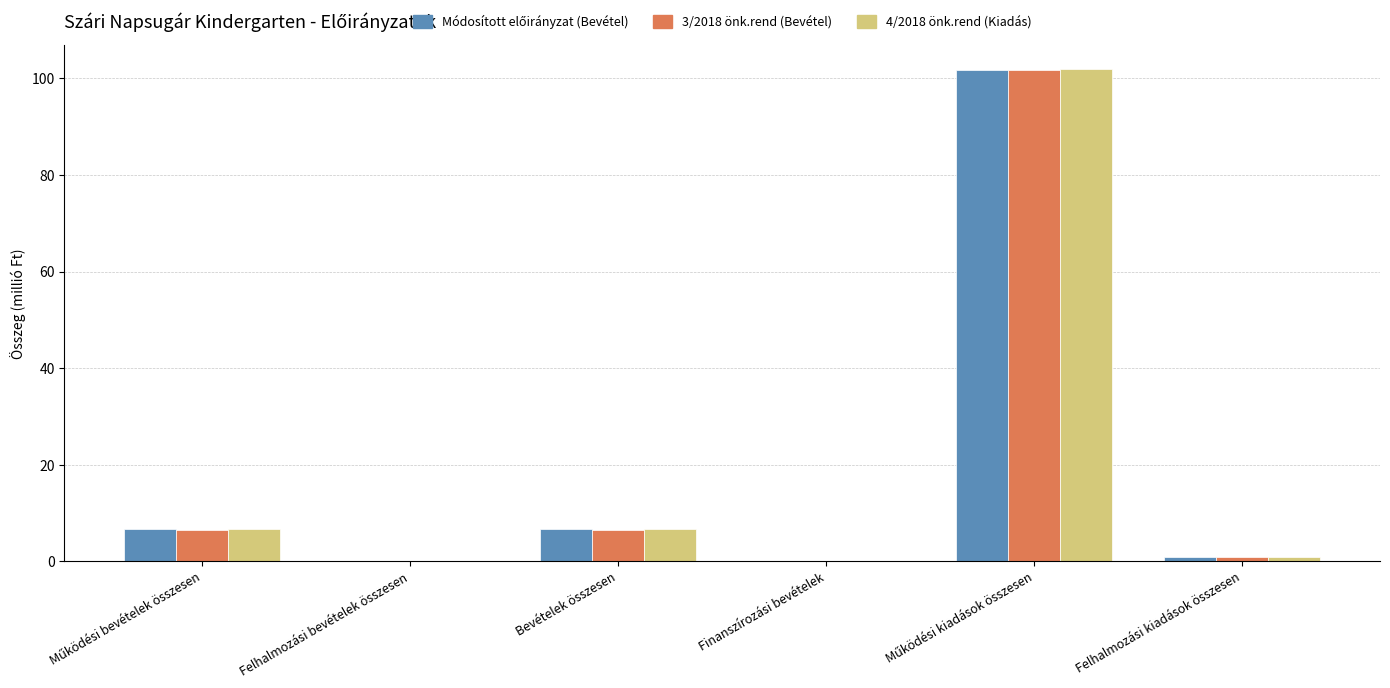

The value of 4/2018 önk.rend (Kiadás) at Bevételek összesen is 6.7. True or false?

True